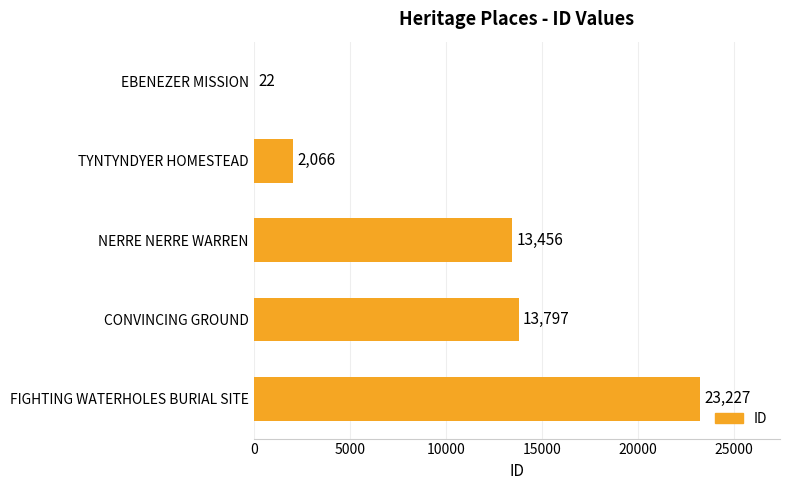

At which label is the value closest to 11624?

NERRE NERRE WARREN